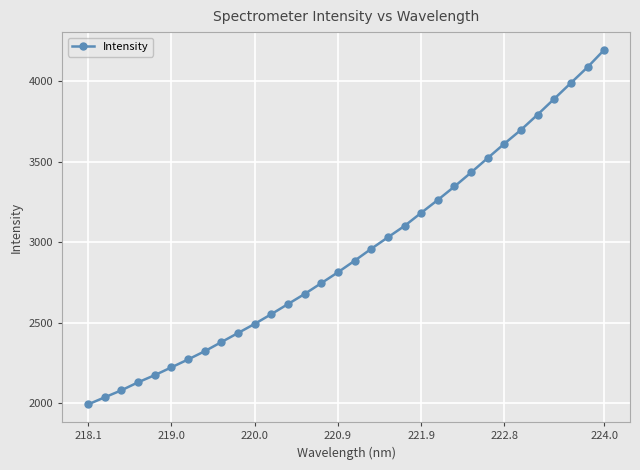

What is the sum of all values?

93916.7